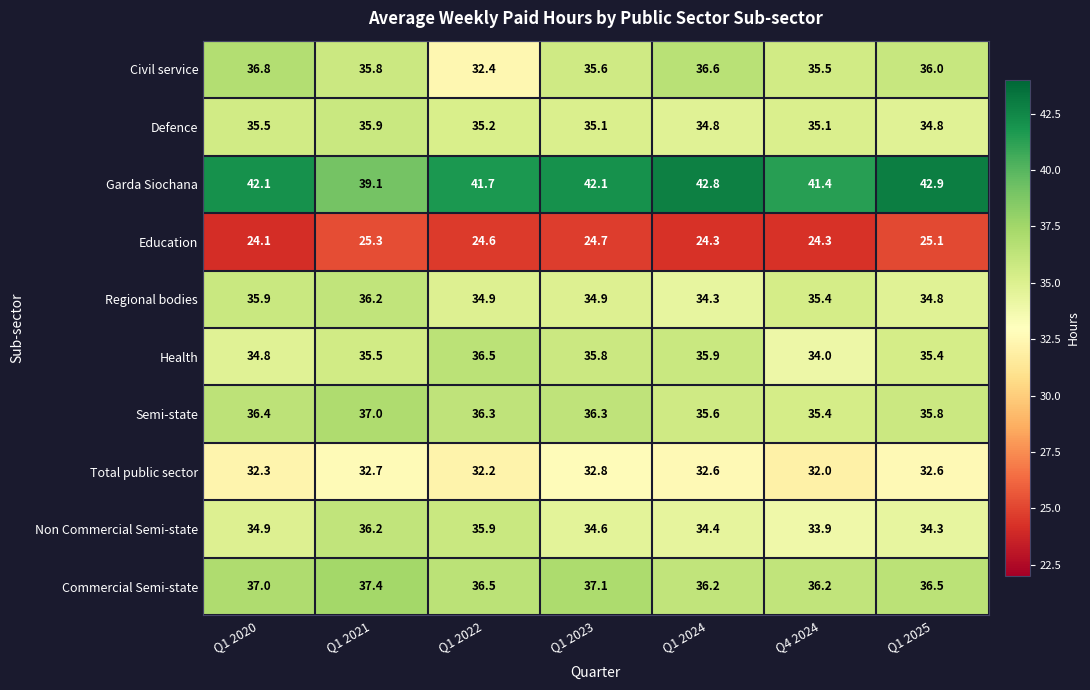

What is the difference between the maximum and minimum values in the Non Commercial Semi-state series?

2.3